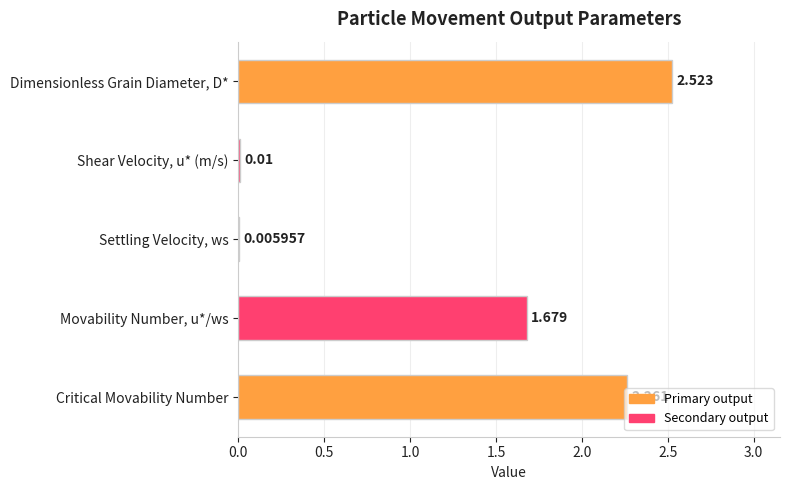

Which label corresponds to the largest value in the chart?

Dimensionless Grain Diameter, D*